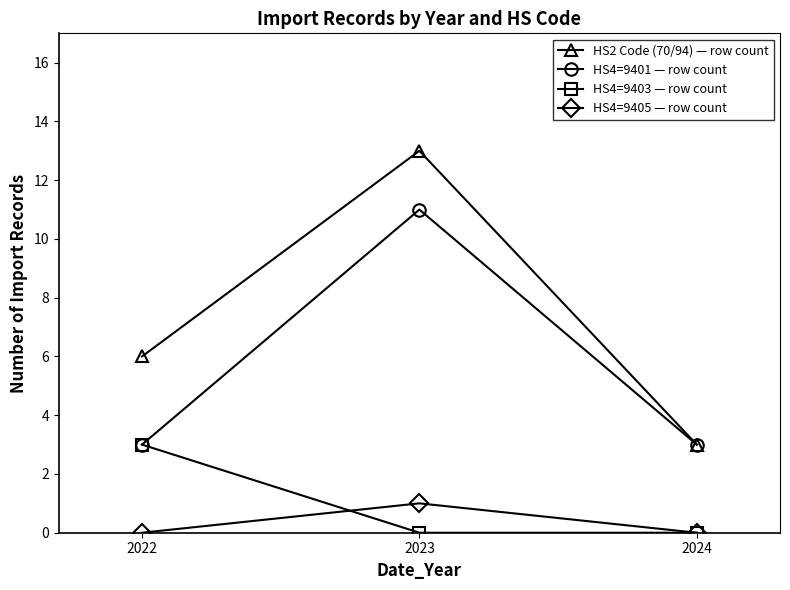

At how many categories does at least one series exceed 2?

3